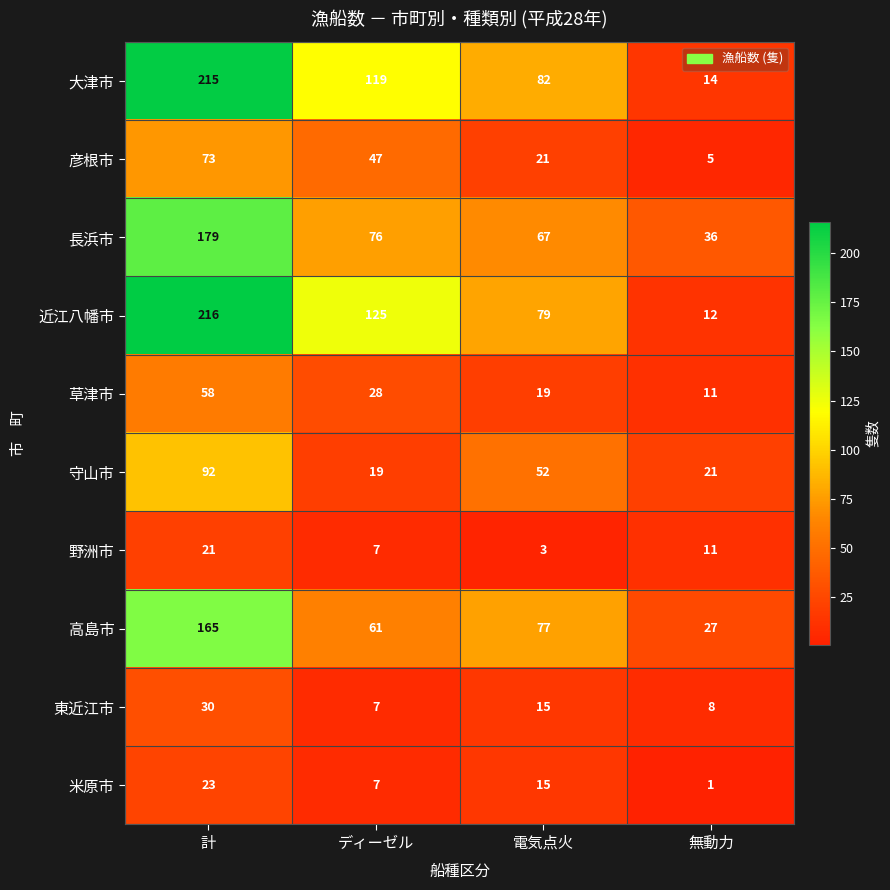

Which series has the largest total across all categories?

近江八幡市